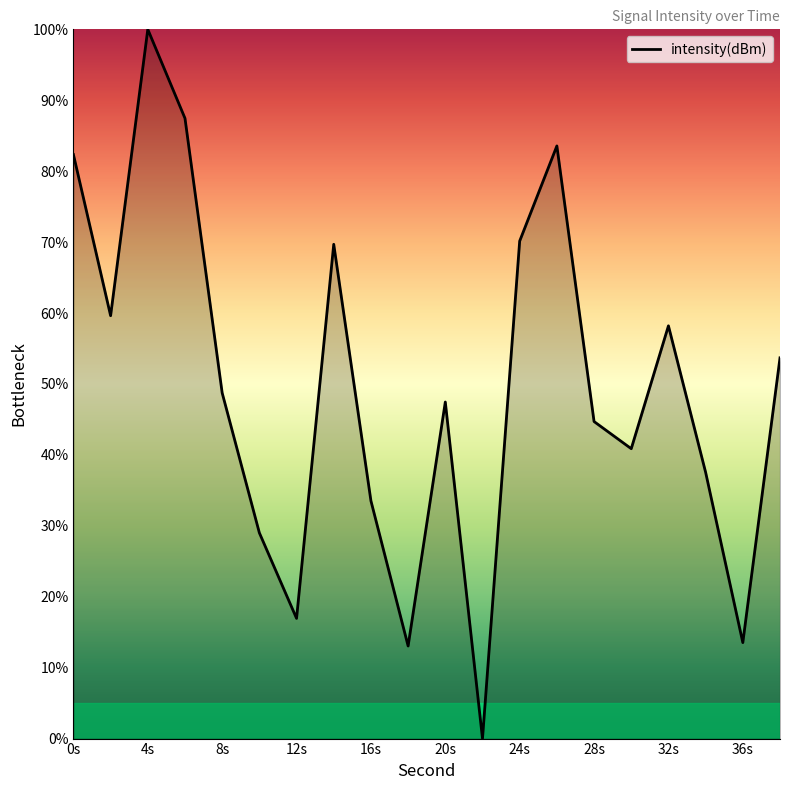

What is the greatest value displayed?

100.0